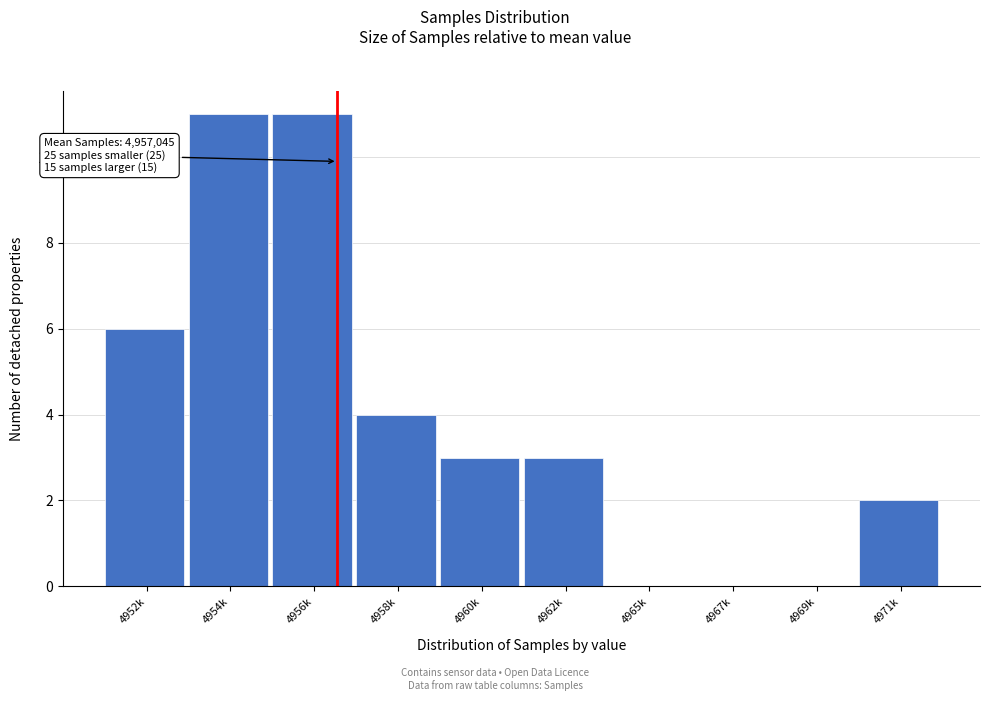

Reading left to right, transcribe all the data shown in this chart.

4952k=6	4954k=11	4956k=11	4958k=4	4960k=3	4962k=3	4965k=0	4967k=0	4969k=0	4971k=2